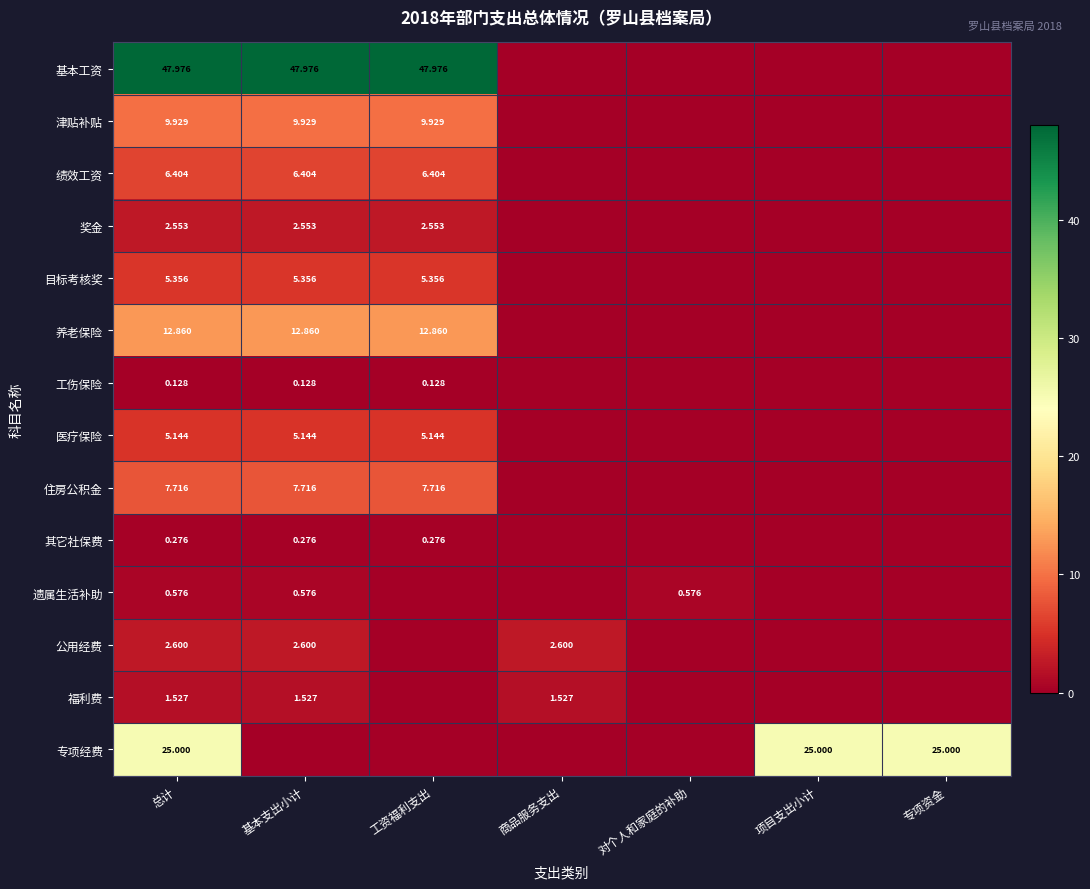

Which series has the largest total across all categories?

基本工资